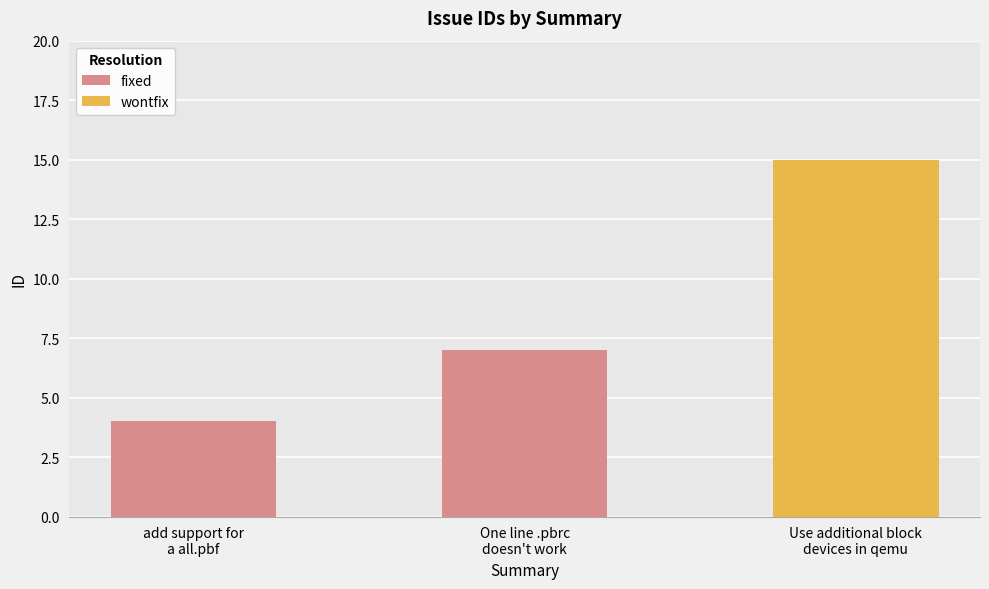

True or false: the data shows 1 at add support for
a all.pbf.

False